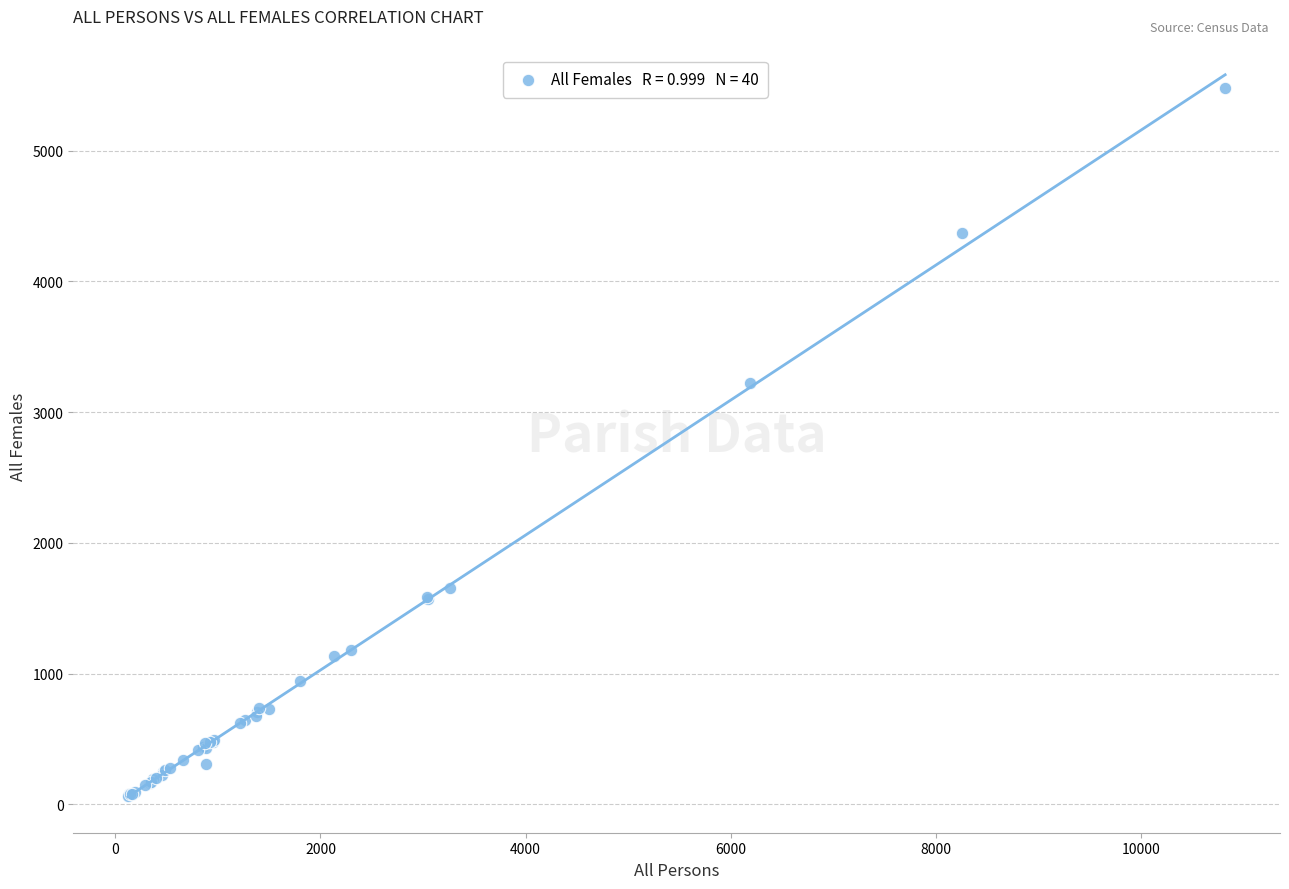

What Y value in the scatter plot is closest to 2773?

3220